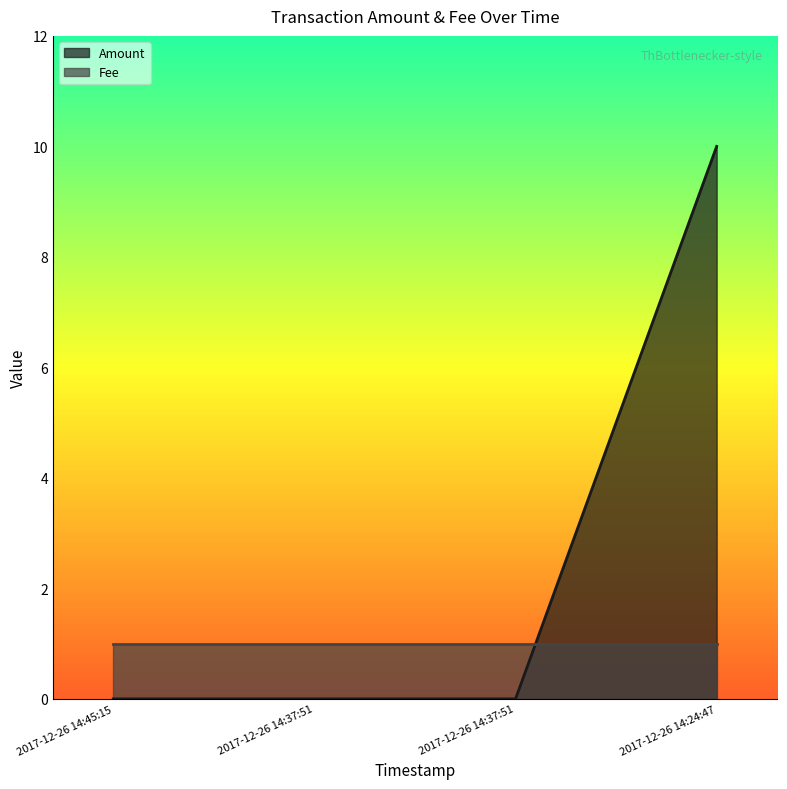

What is the change in value from 2017-12-26 14:45:15 to 2017-12-26 14:24:47?

+10